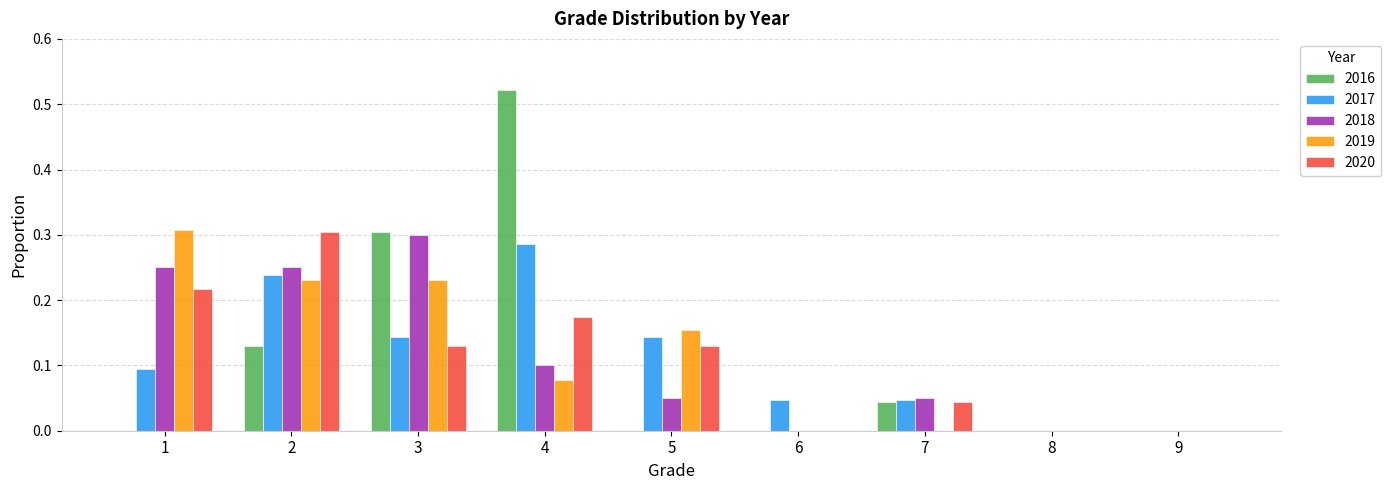

What are all the series names shown in the legend?

2016, 2017, 2018, 2019, 2020